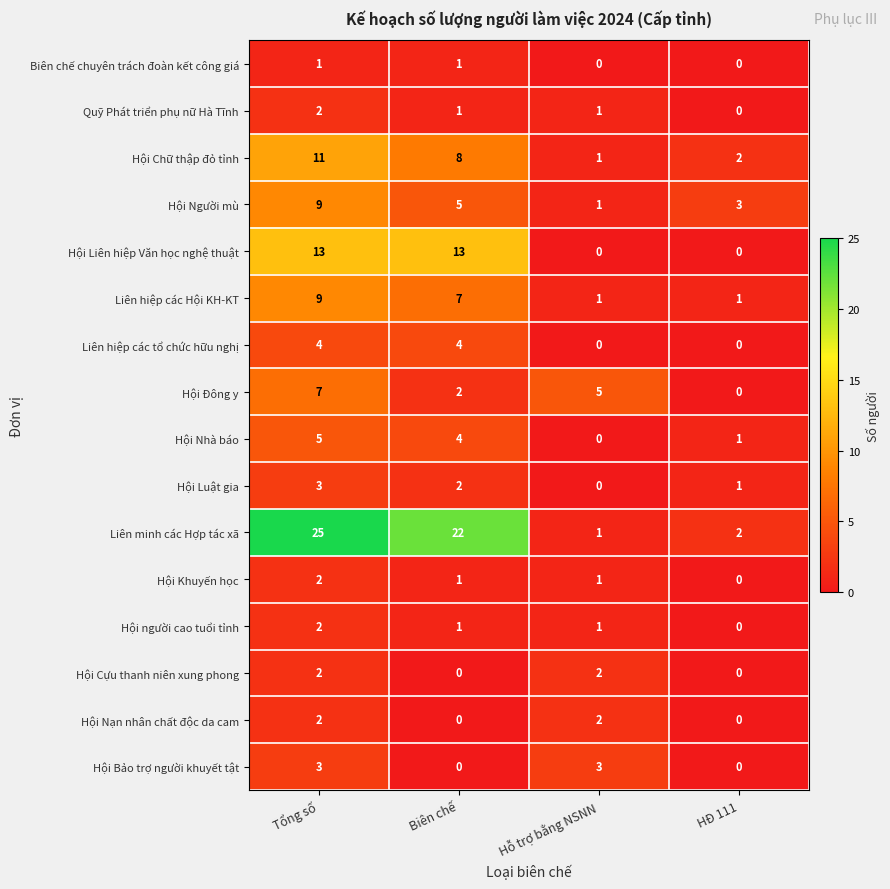

How many values in the Hội Đông y series are below 5?

2